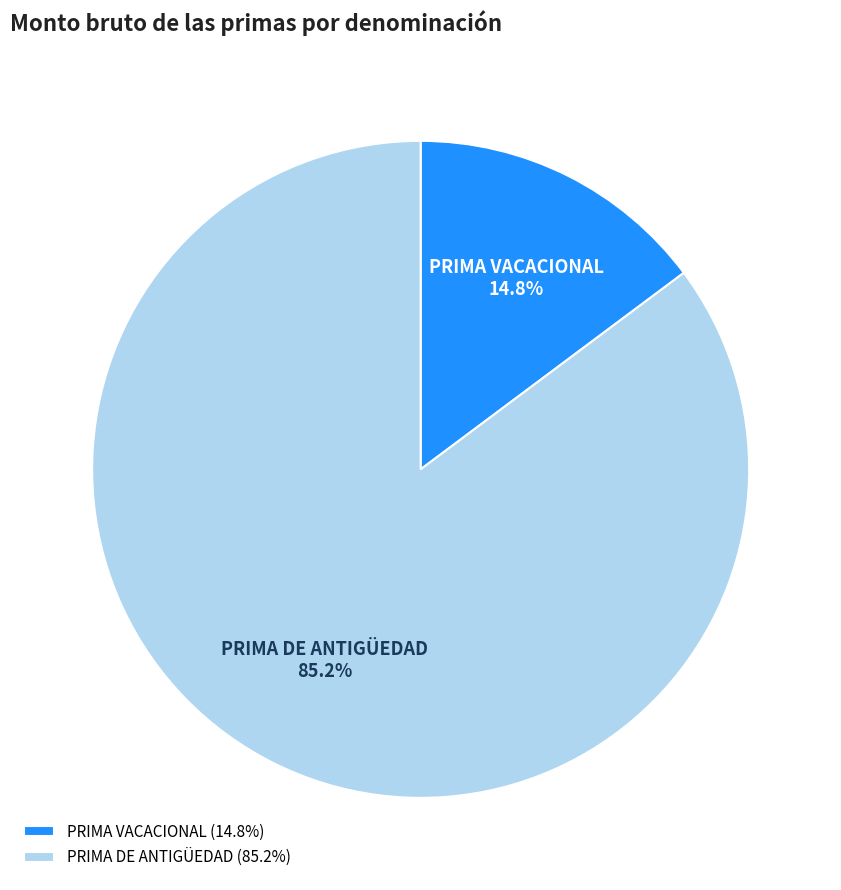

Do PRIMA DE ANTIGÜEDAD and PRIMA VACACIONAL together represent more than half of the pie?

Yes